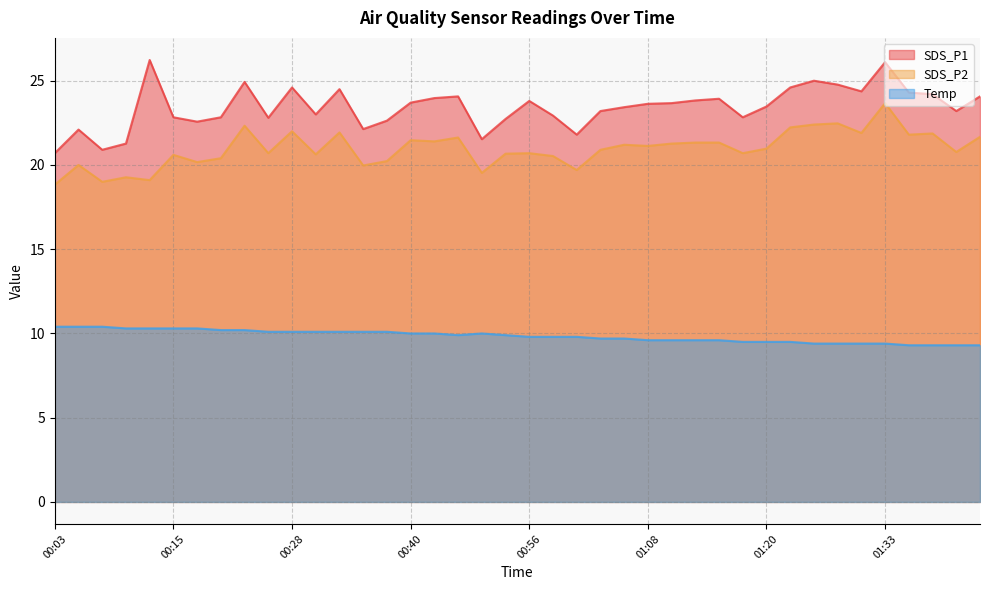

At which label is SDS_P2 closest to 21?

01:20